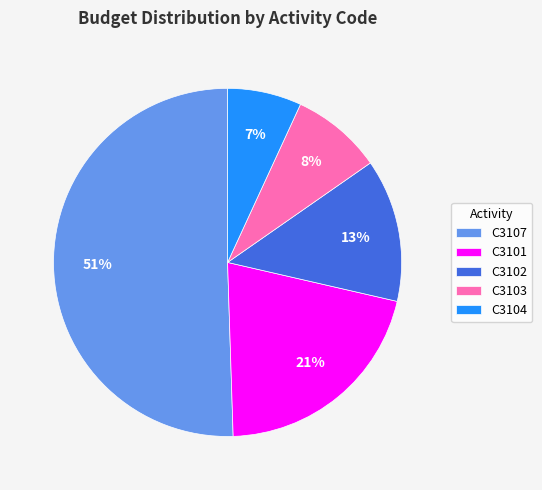

Is the sum of C3101 and C3107 greater than half?

Yes